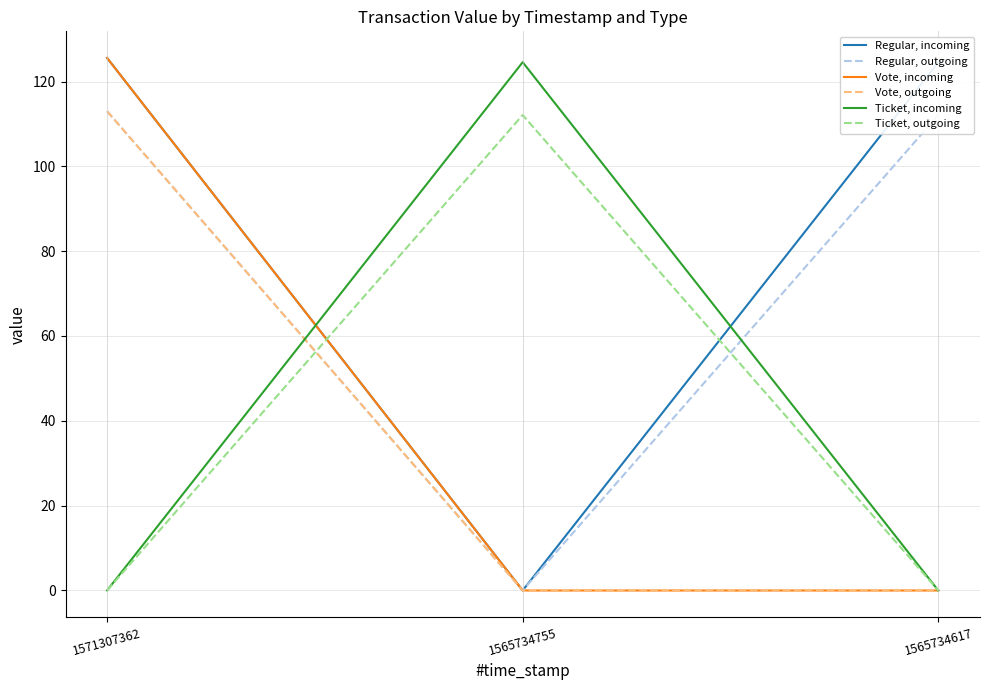

Does the chart have visible grid lines?

Yes